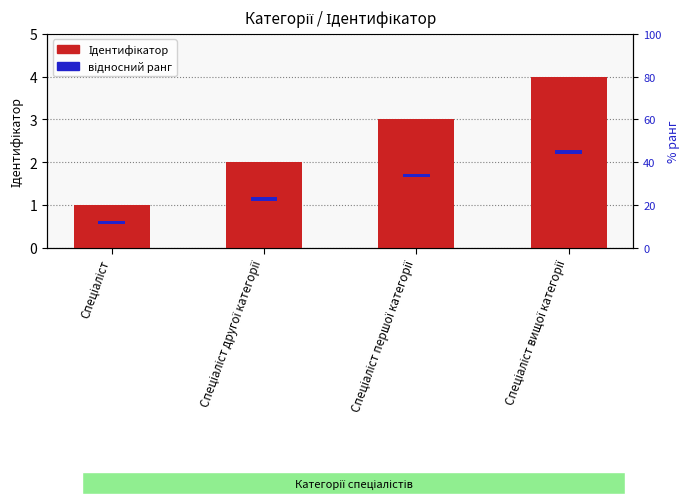

Which series changed the most between Спеціаліст and Спеціаліст другої категорії?

Ідентифікатор